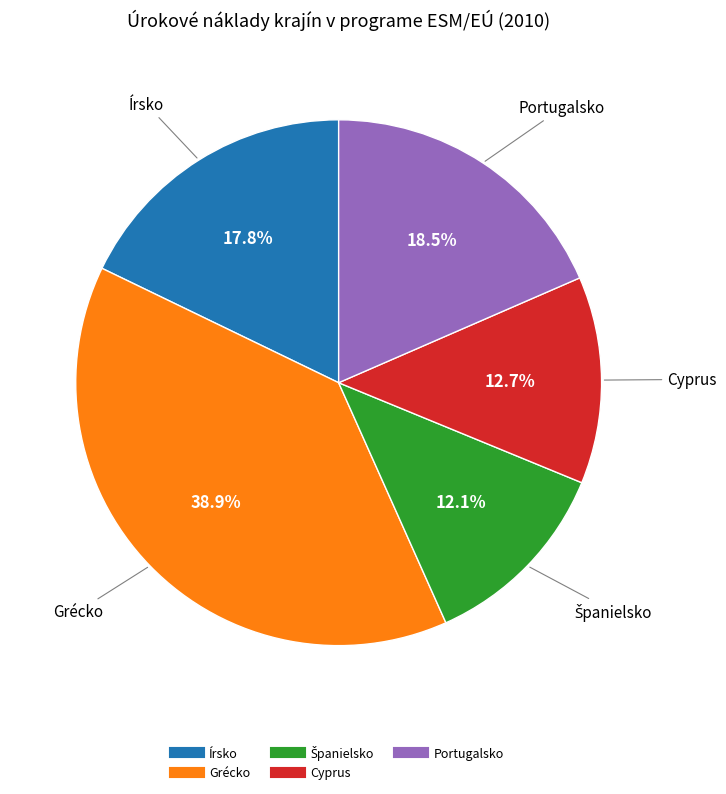

To the nearest percent, what is the combined percentage of Grécko and Írsko?

57%